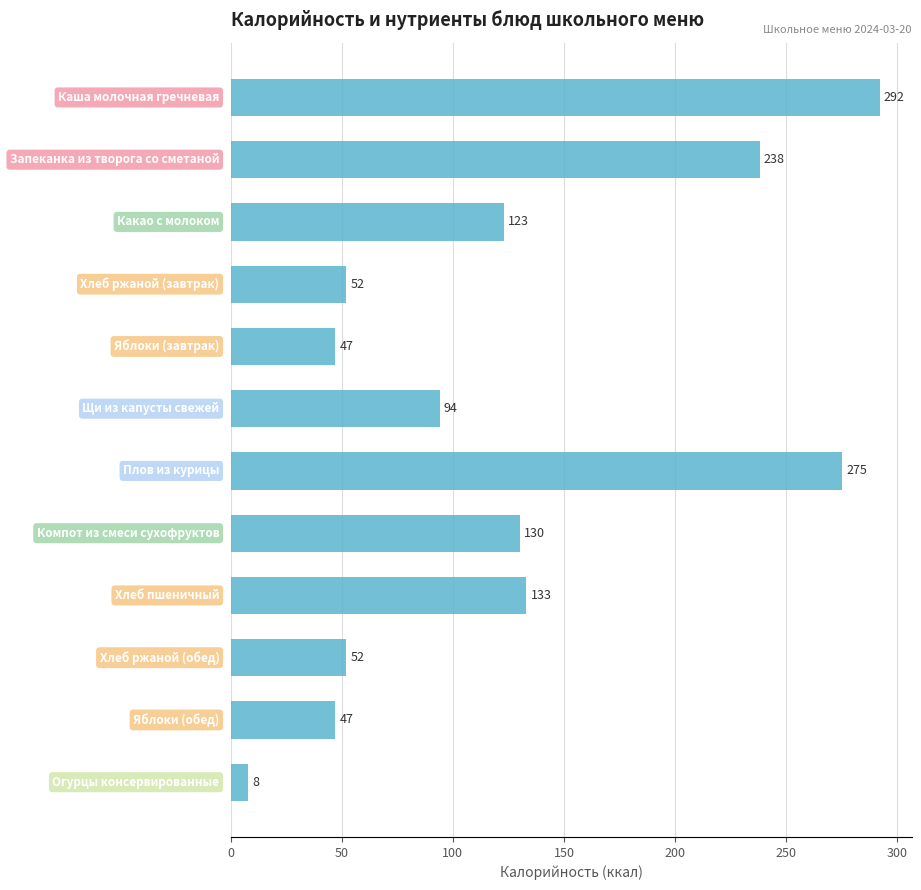

What is the value of the 1st bar from the top?

292